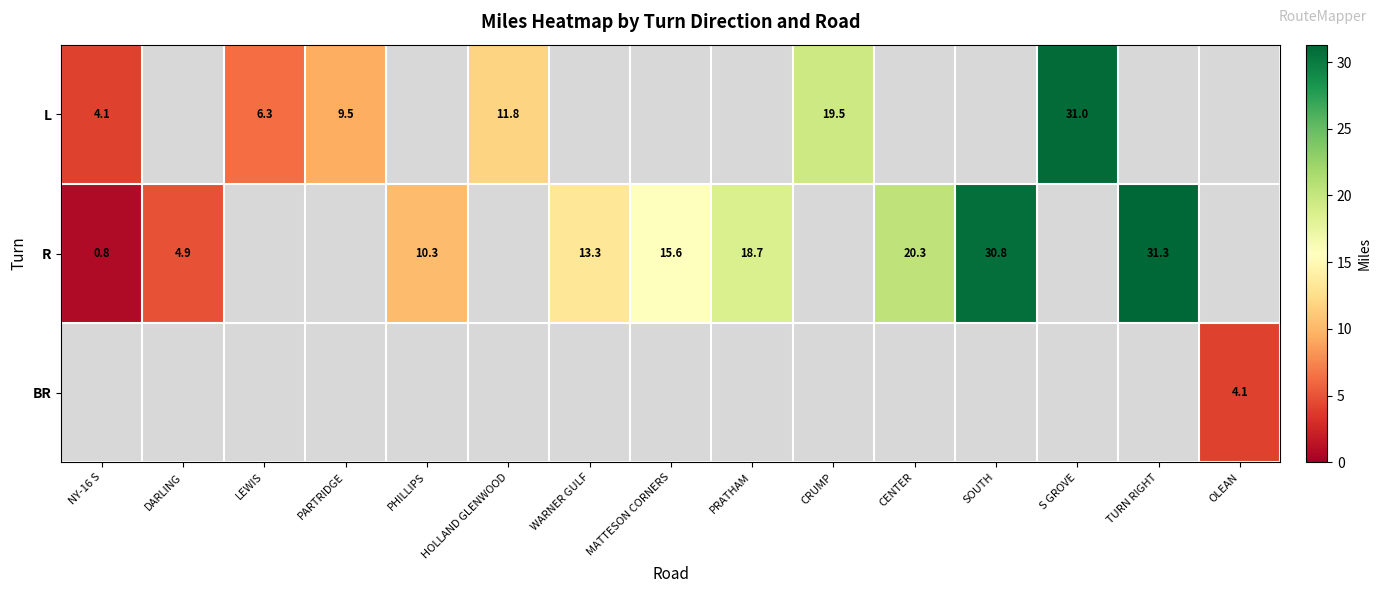

True or false: L has a value of 50.6 at S GROVE.

False